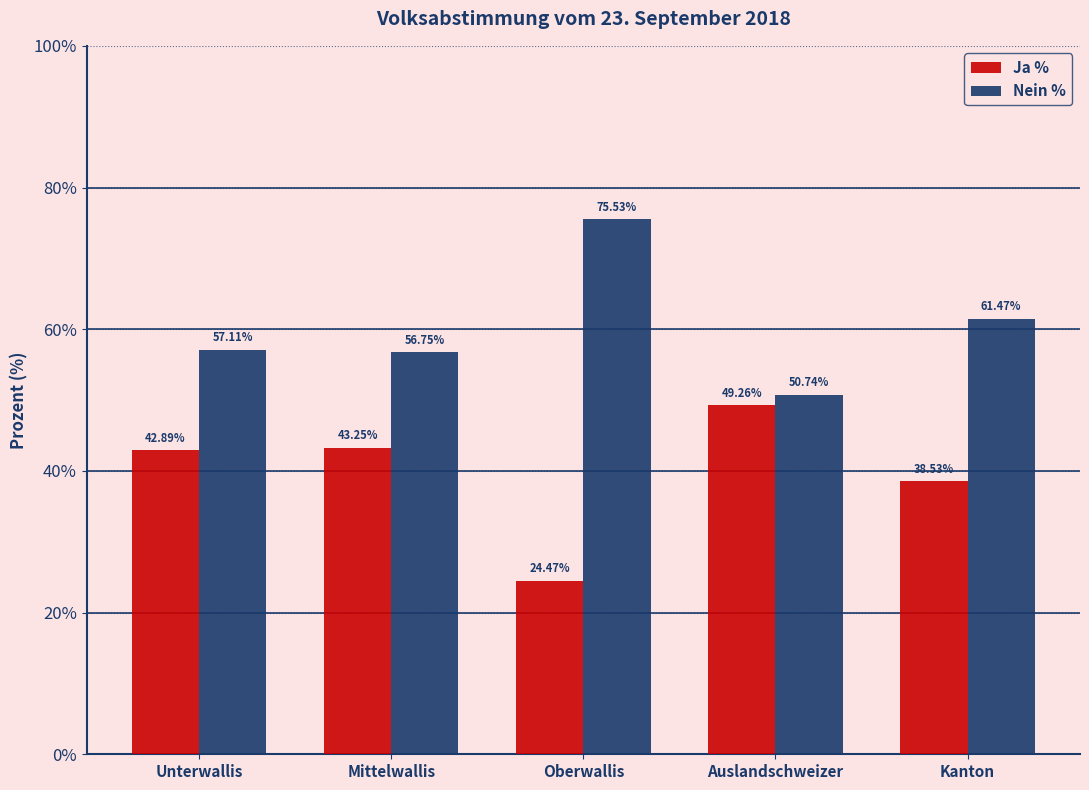

At how many categories does at least one series exceed 33?

5